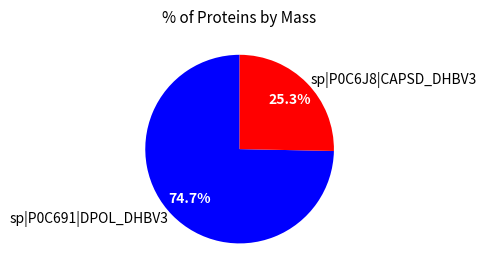

Is there a majority slice in this chart?

Yes